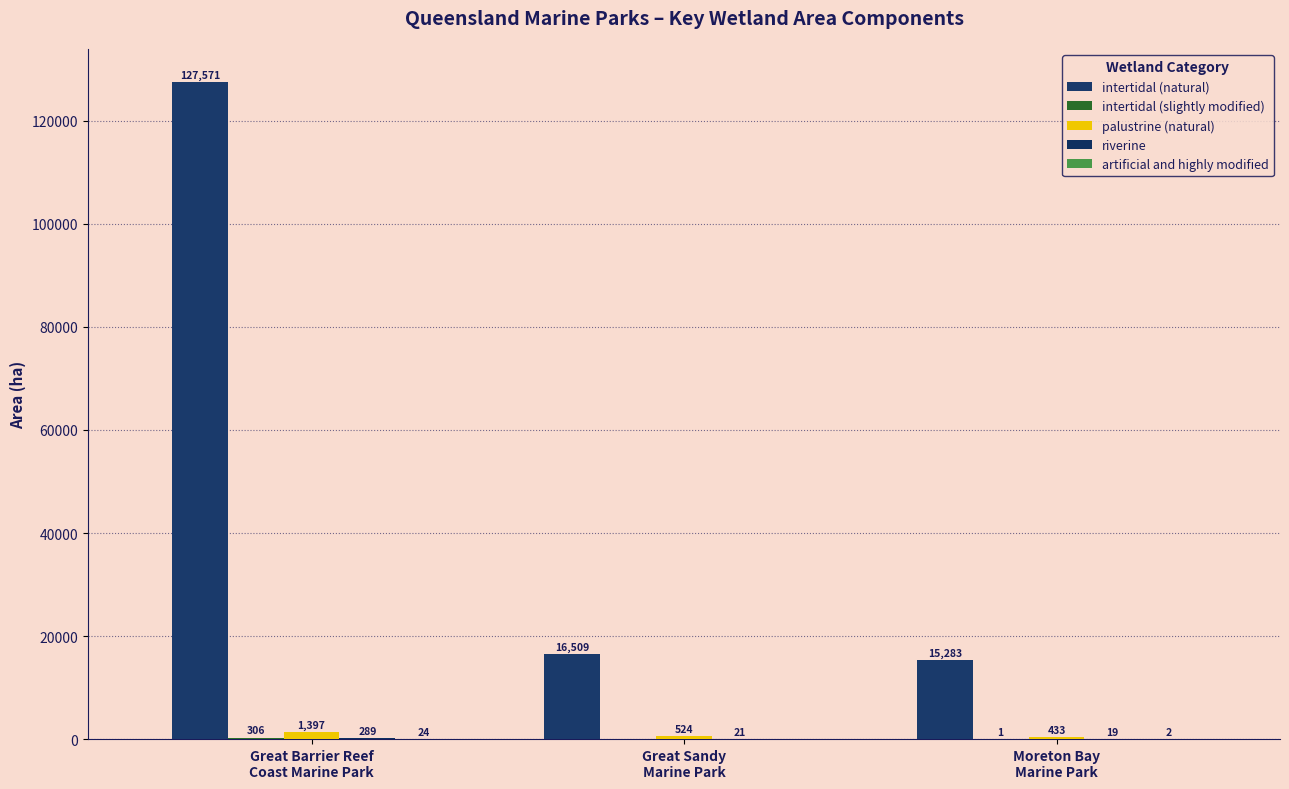

What is the label of the 1st bar from the right?

Moreton Bay
Marine Park